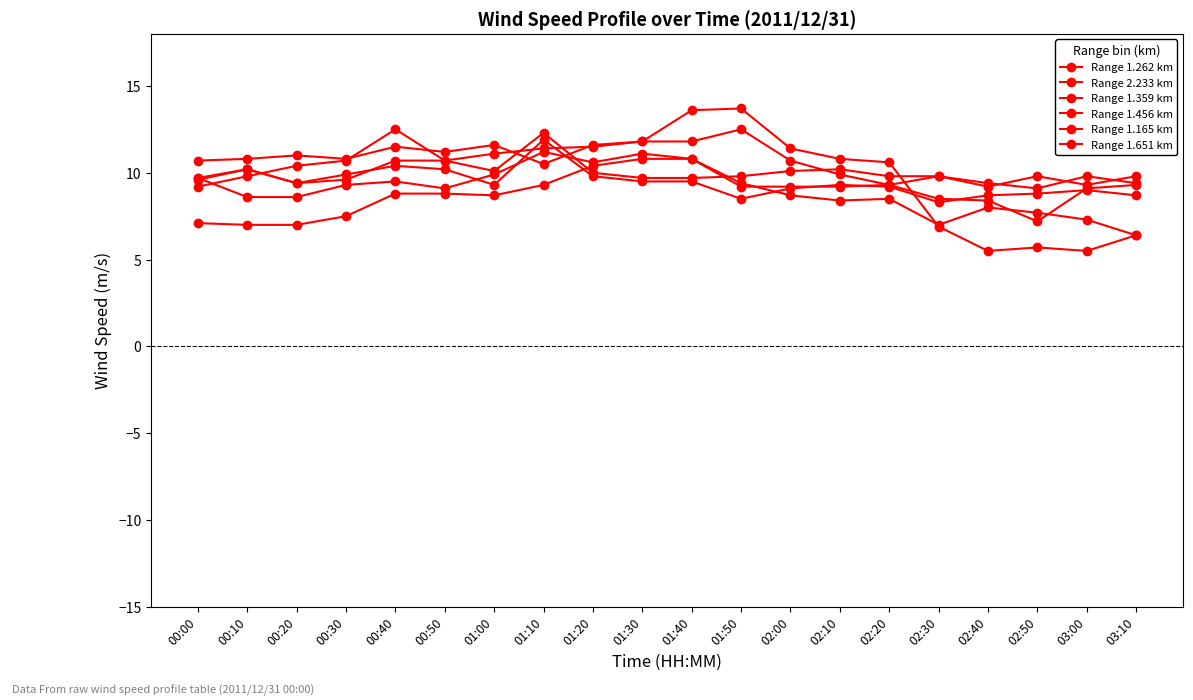

How many categories are shown in the chart?

20